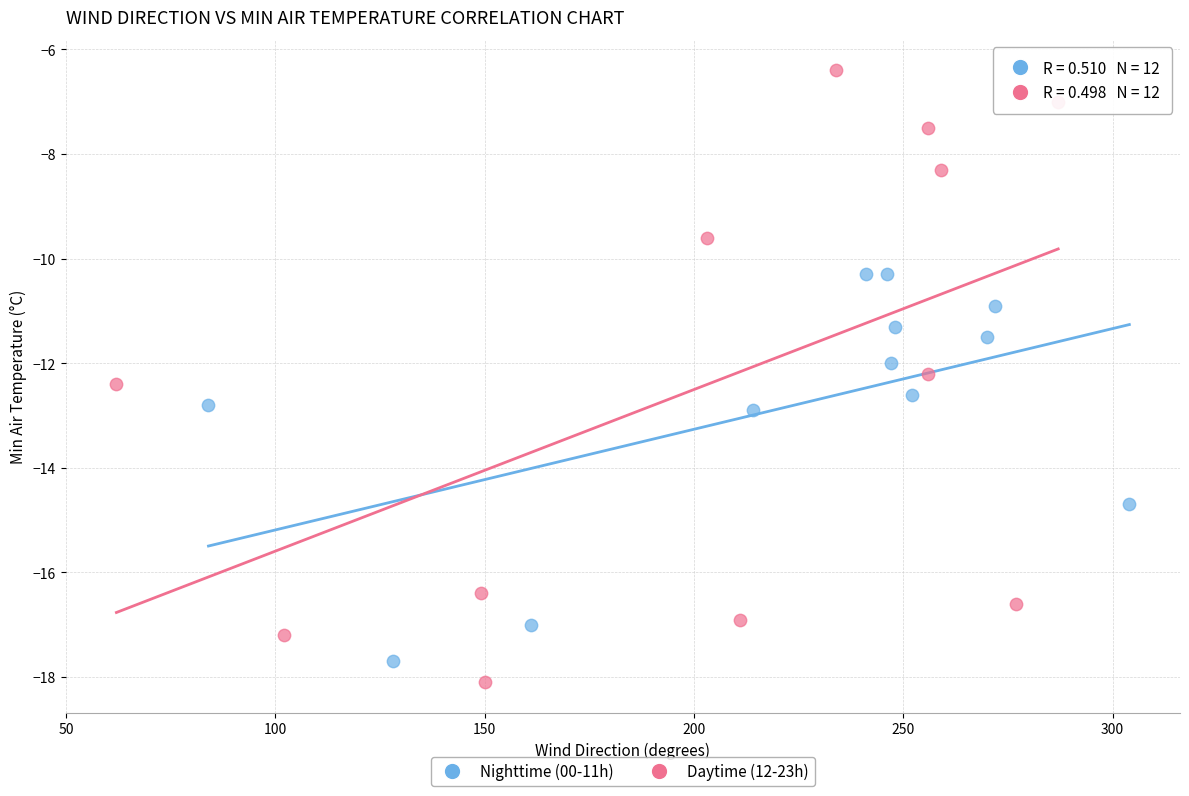

Which series reaches the minimum Y coordinate?

Daytime (12-23h)